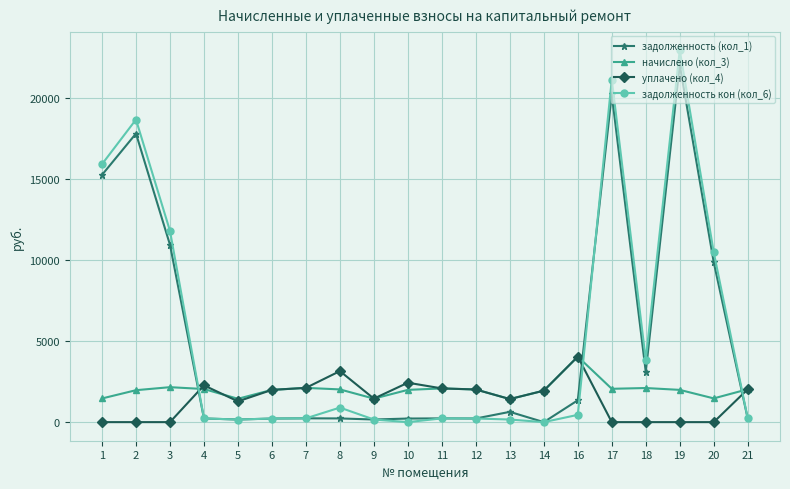

True or false: уплачено (кол_4) has a value of 1421.5 at 13.

True